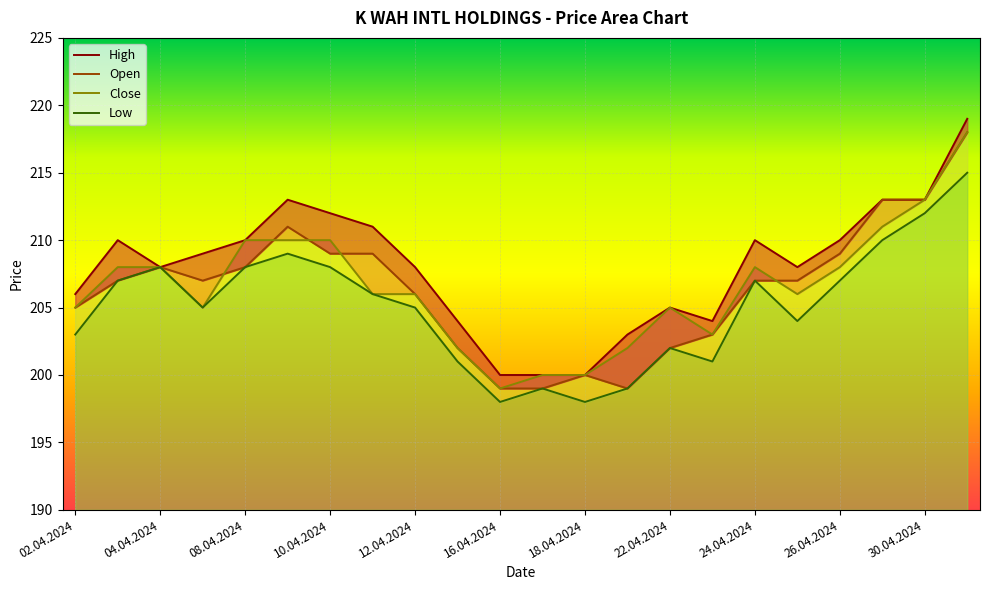

Rank the series by their maximum value, from lowest to highest.

Low, Open, Close, High